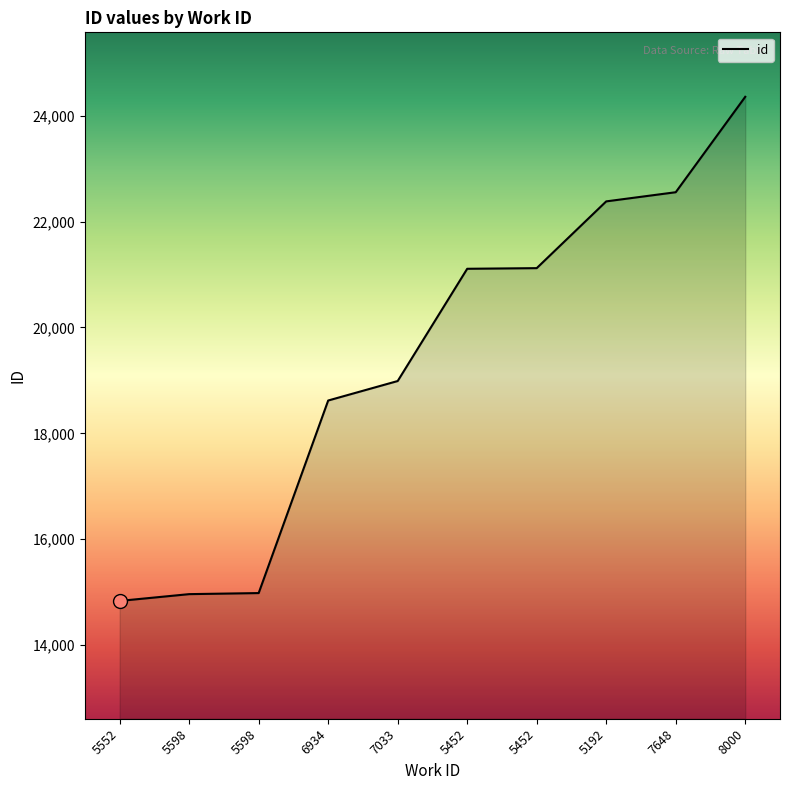

How many lines are shown in the chart?

1